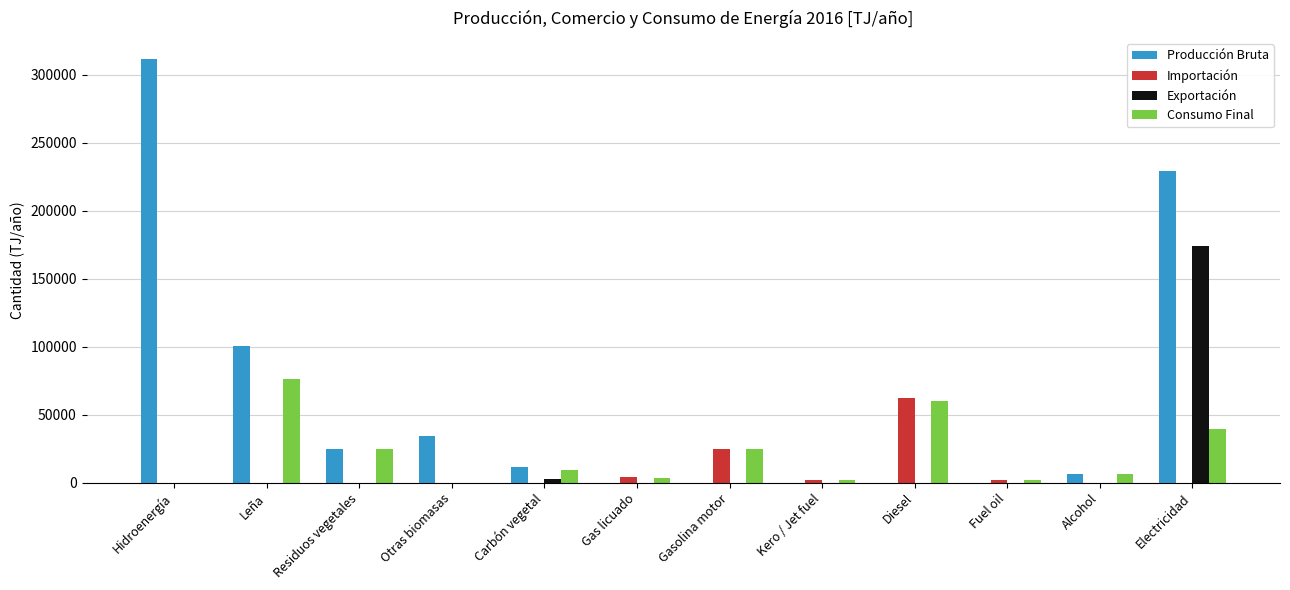

What is the total value across all series at Electricidad?

443298.0